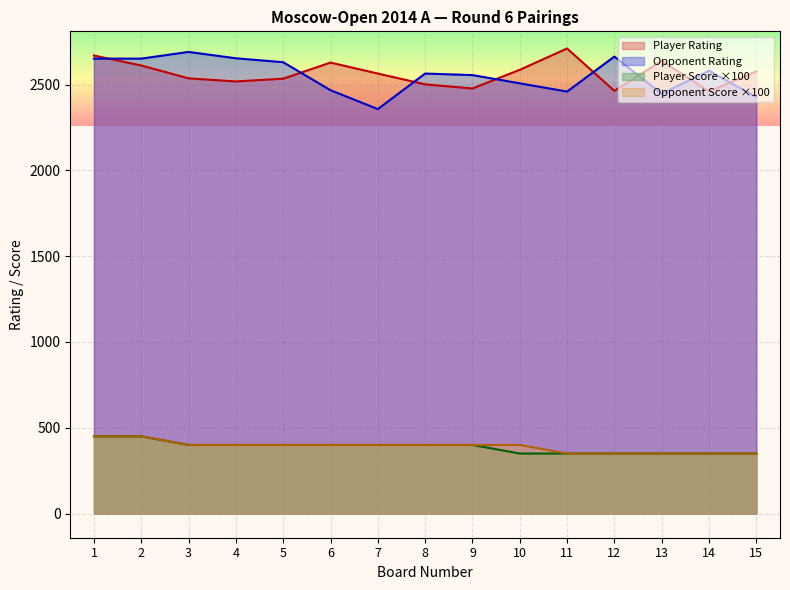

At 2, list the series in order from largest to smallest.

Opponent Rating, Player Rating, Player Score, Opponent Score